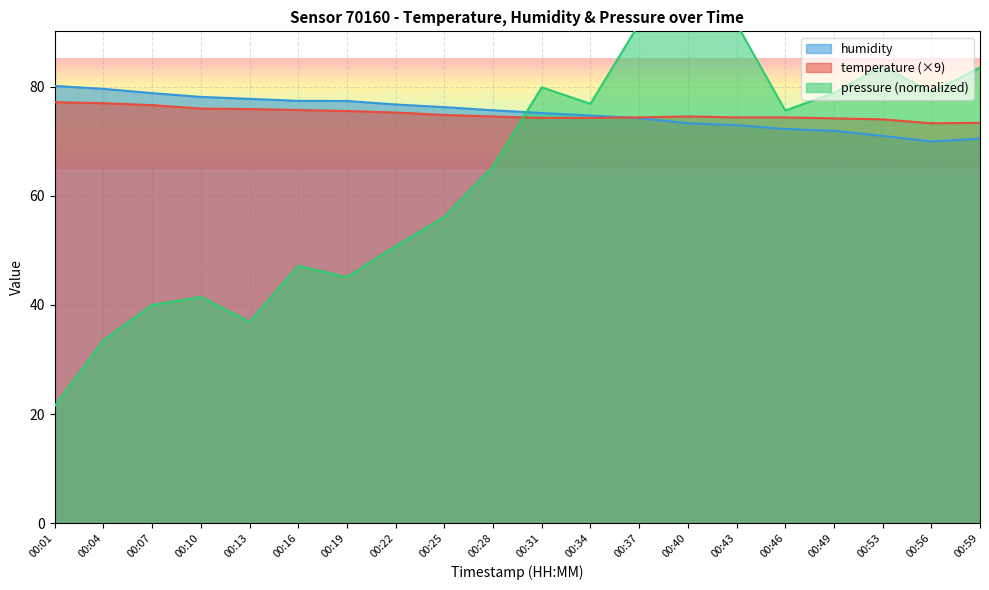

What is the sum of the pressure_norm values at 00:10 and 00:53?

125.2